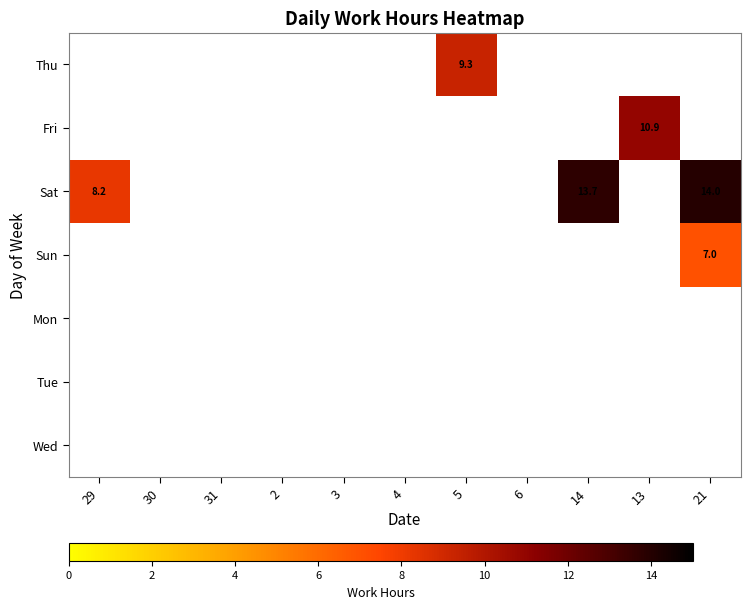

The Sat series shows 2.9 at 29. True or false?

False